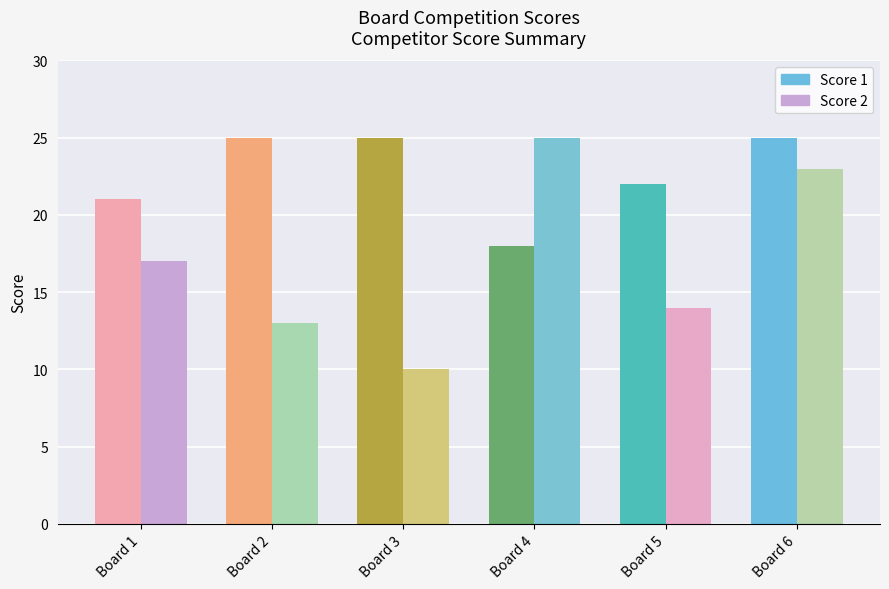

What is the difference between the maximum and minimum values in the Score 2 series?

15